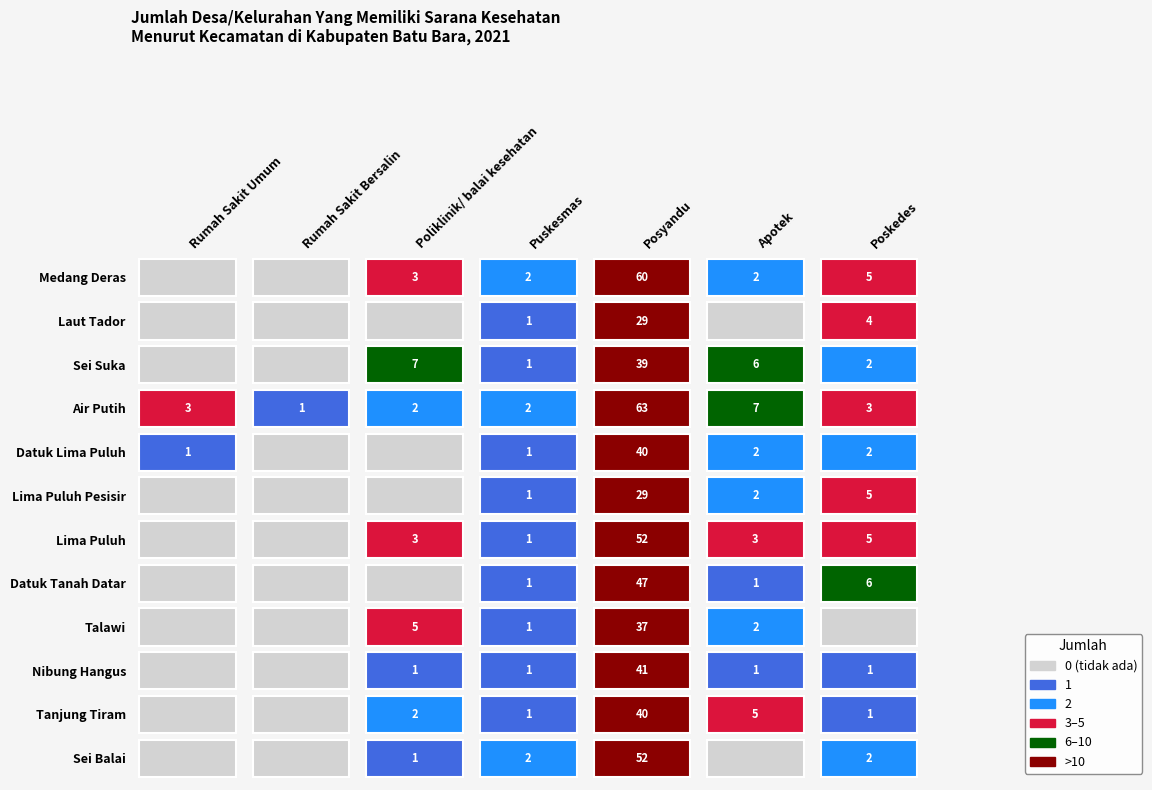

Between Tanjung Tiram and Lima Puluh, which is larger?

Tanjung Tiram